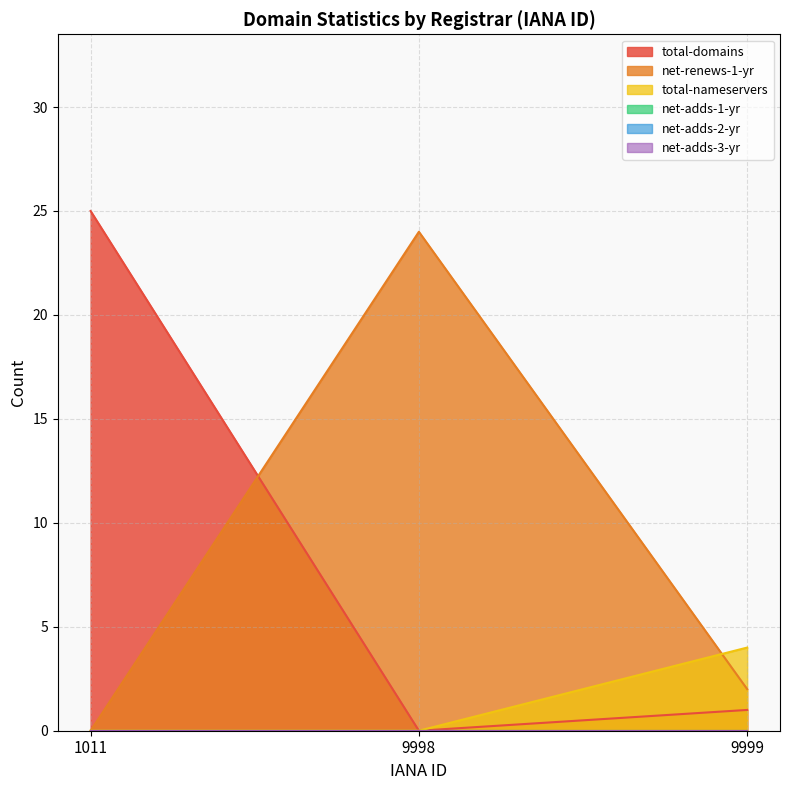

The net-renews-1-yr series shows 24 at 9998. True or false?

True